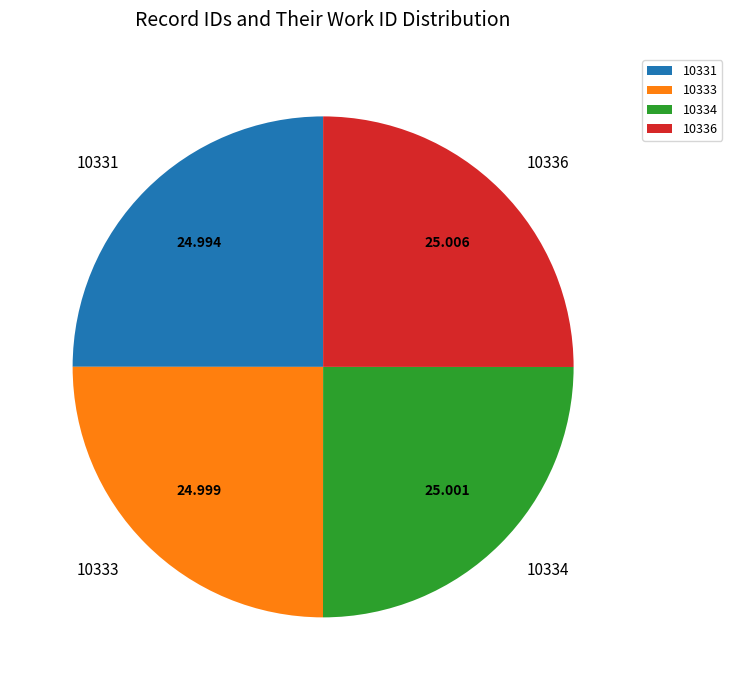

Does 10336 represent more than half of the total?

No